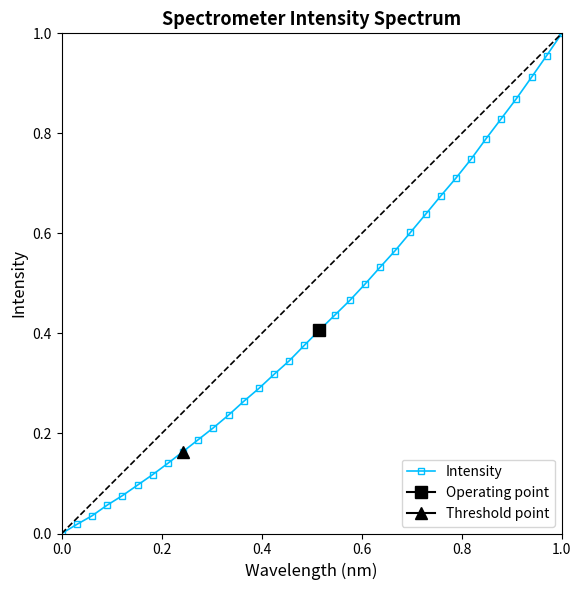

Reading left to right, transcribe all the data shown in this chart.

0.0	0.0	0.0	0.1	0.1	0.1	0.1	0.1	0.2	0.2	0.2	0.2	0.3	0.3	0.3	0.3	0.4	0.4	0.4	0.5	0.5	0.5	0.6	0.6	0.6	0.7	0.7	0.7	0.8	0.8	0.9	0.9	1.0	1.0